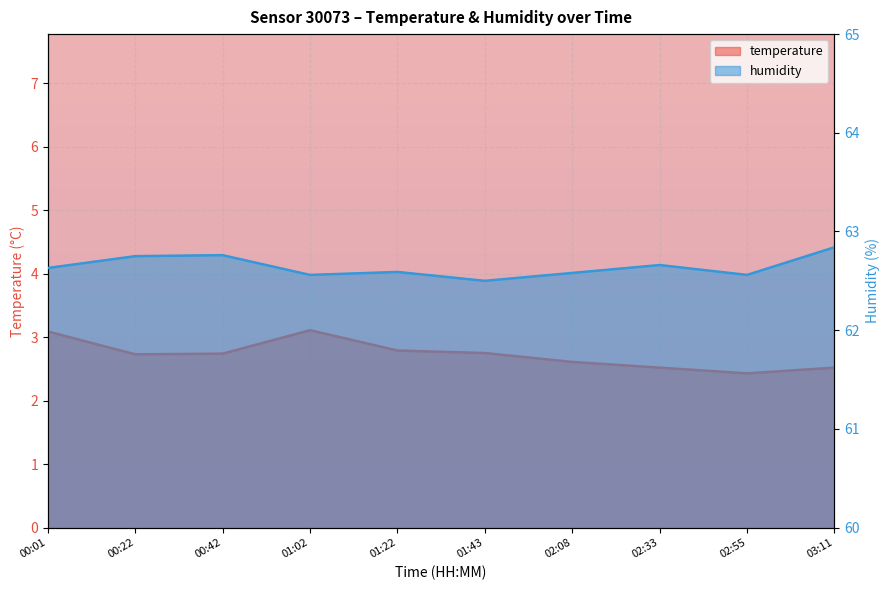

List the series in order of their peak value, highest first.

humidity, temperature